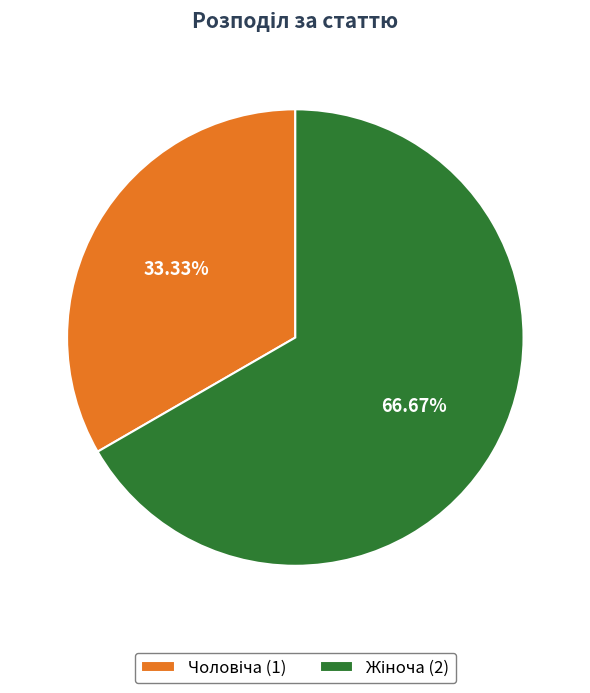

Is there any slice that represents more than half of the pie?

Yes